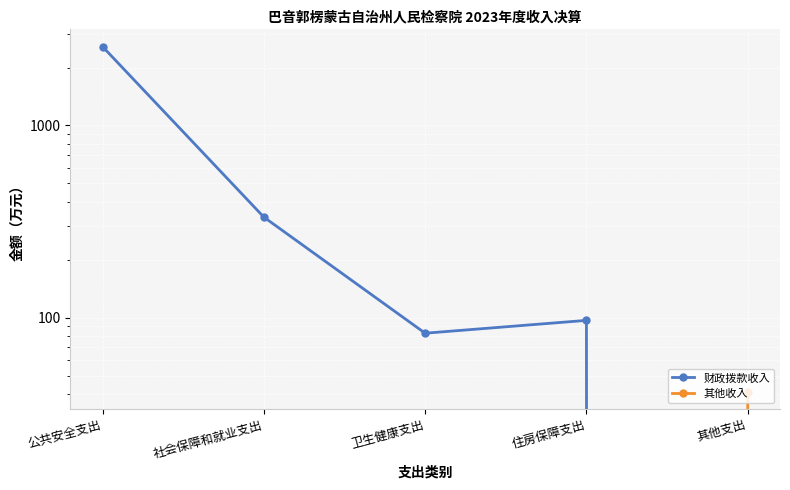

How many lines are shown in the chart?

2